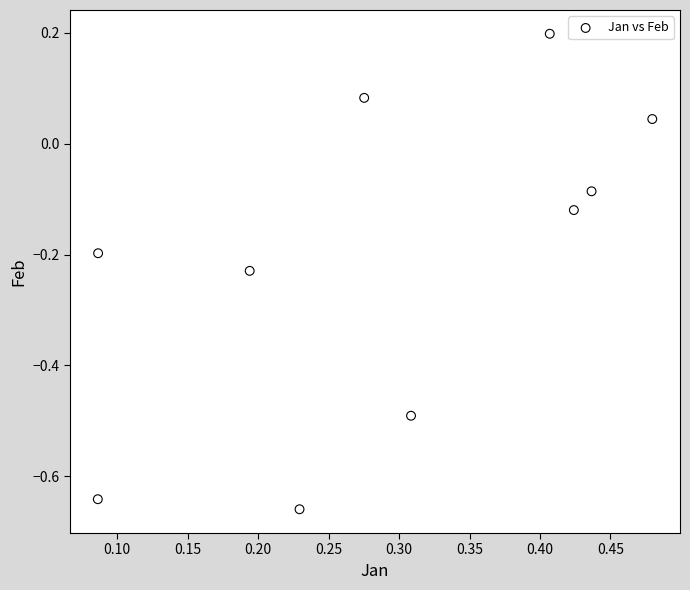

What is the range of Y values (max minus min)?

0.9